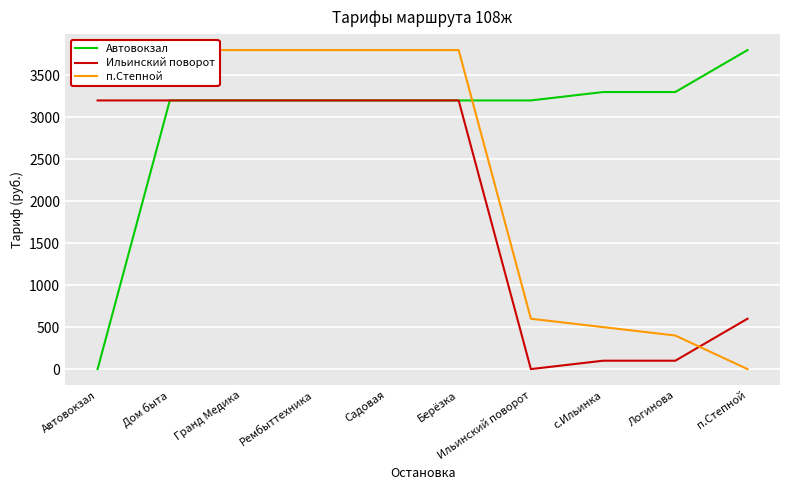

What is the sum of all Ильинский поворот values?

20000